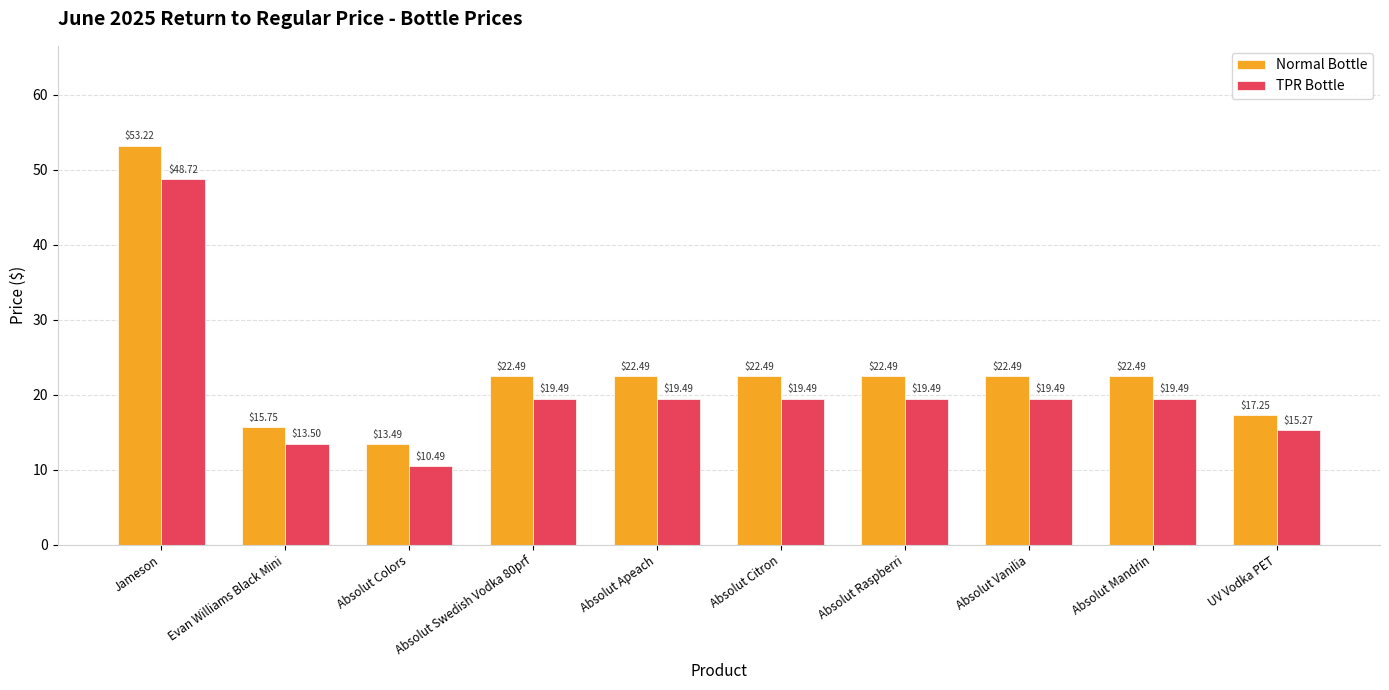

How many groups of bars are there?

10